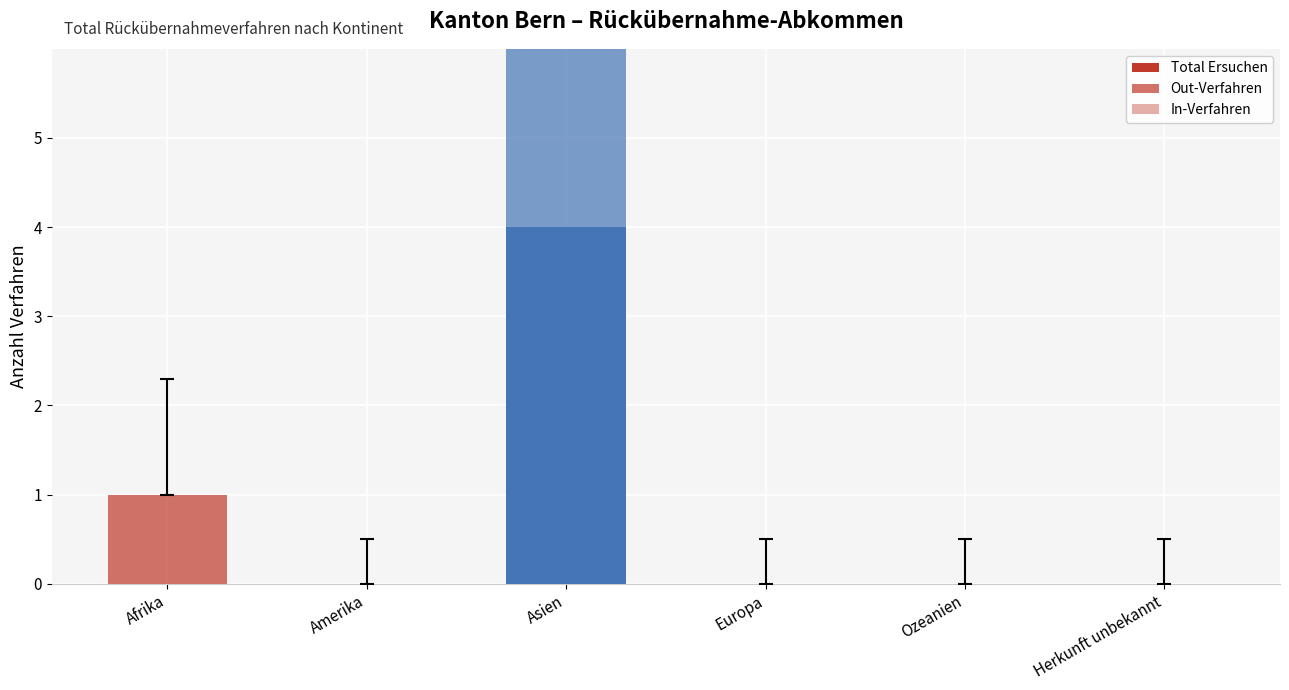

Rank the series at Afrika from lowest to highest value.

Total Ersuchen, In-Verfahren, Out-Verfahren